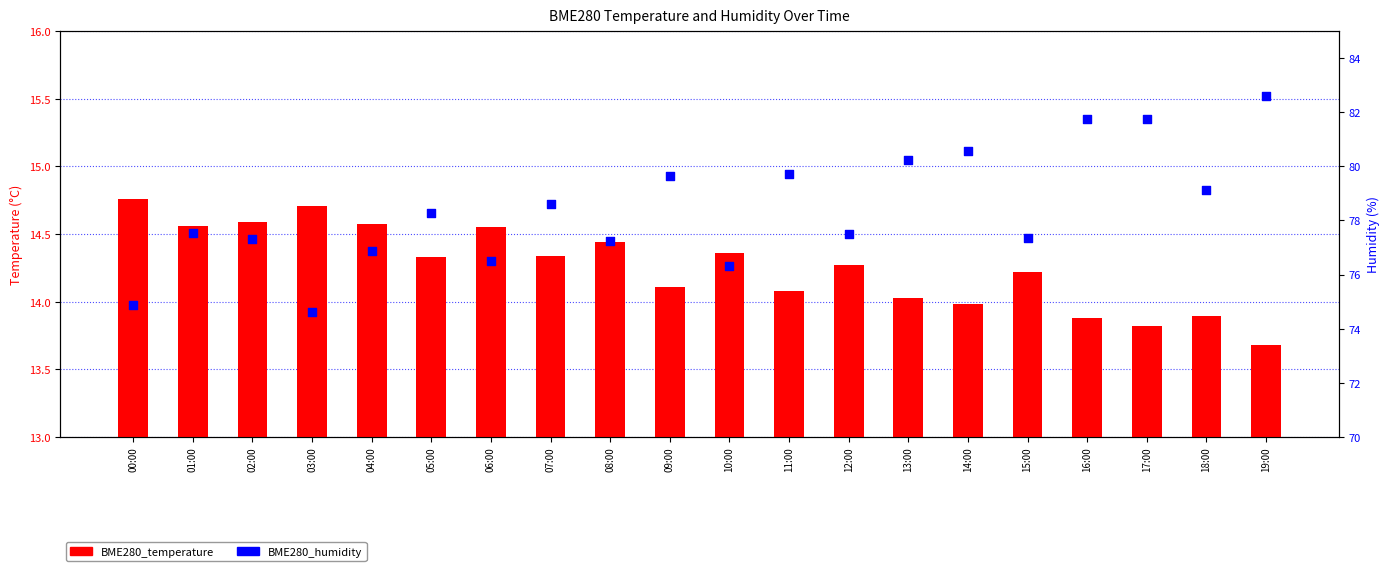

At how many categories does at least one series exceed 77?

15